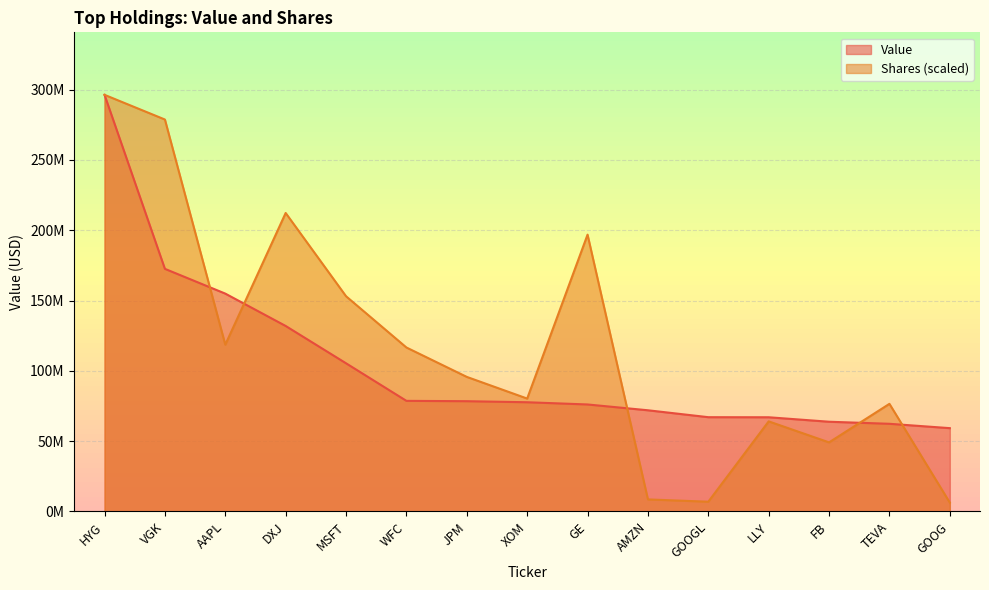

What position from the left is AMZN?

10